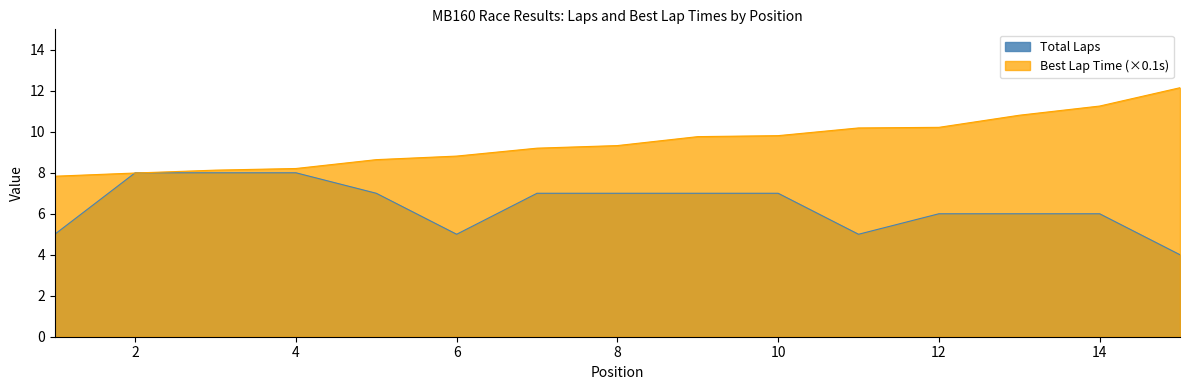

Is it true that Best Lap Time (×0.1s) equals 11.3 at 14?

True